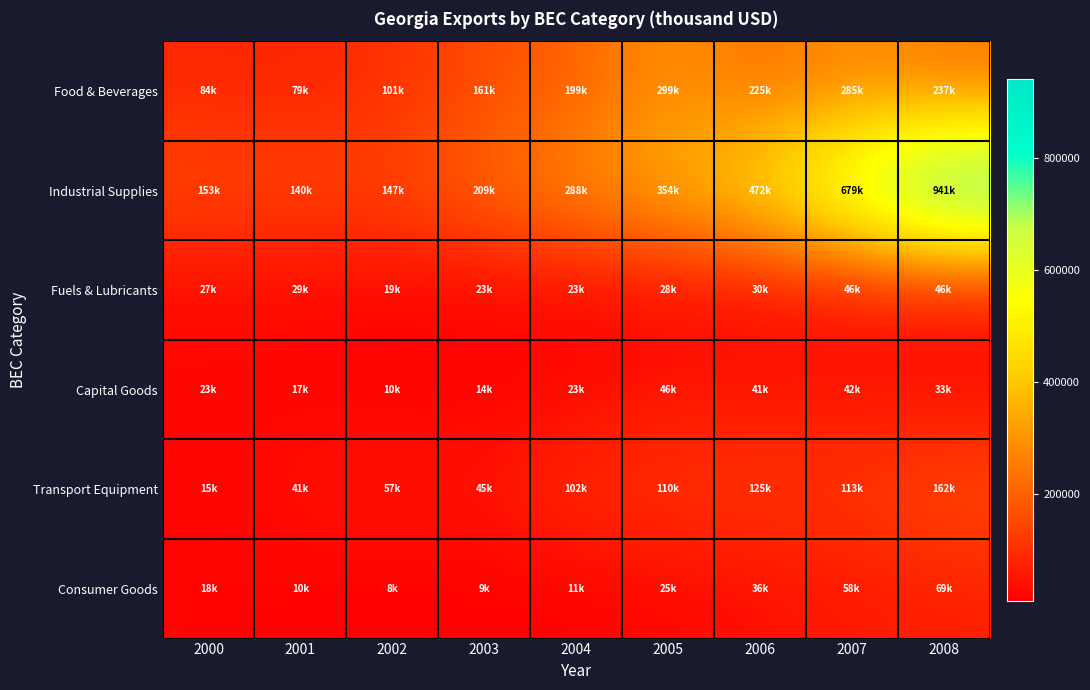

List the series in order of their peak value, highest first.

Industrial Supplies, Food & Beverages, Transport Equipment, Consumer Goods, Capital Goods, Fuels & Lubricants